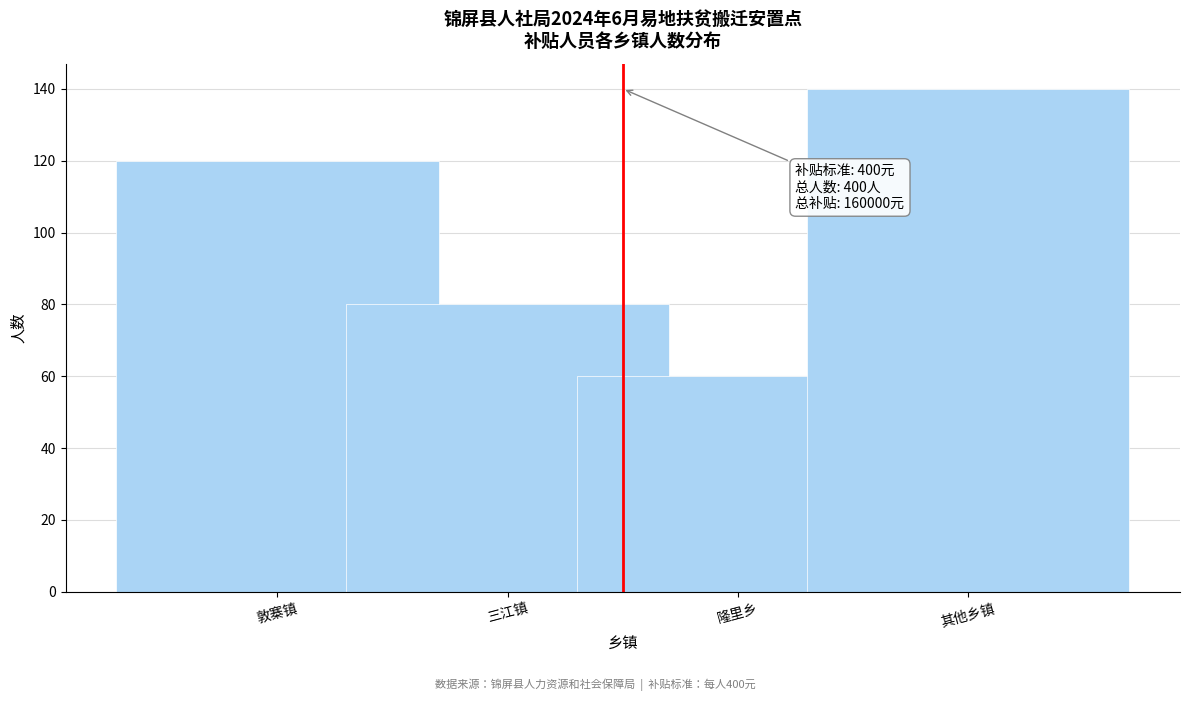

Reading right to left, extract all data points from this chart.

140	60	80	120